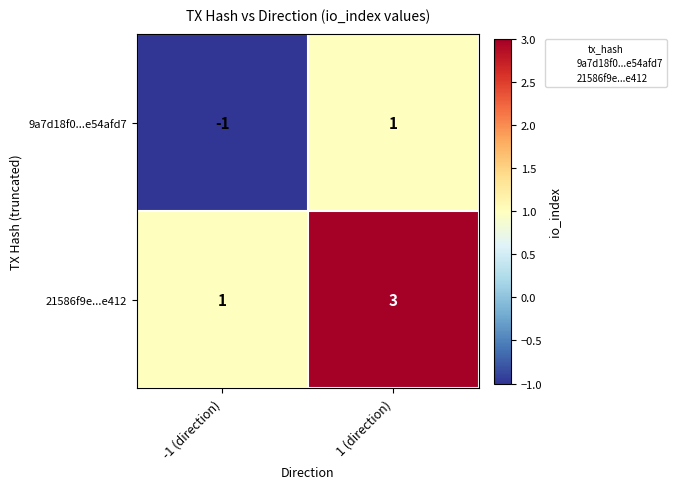

At which label is 9a7d18f0...e54afd7 closest to 0?

-1 (direction)